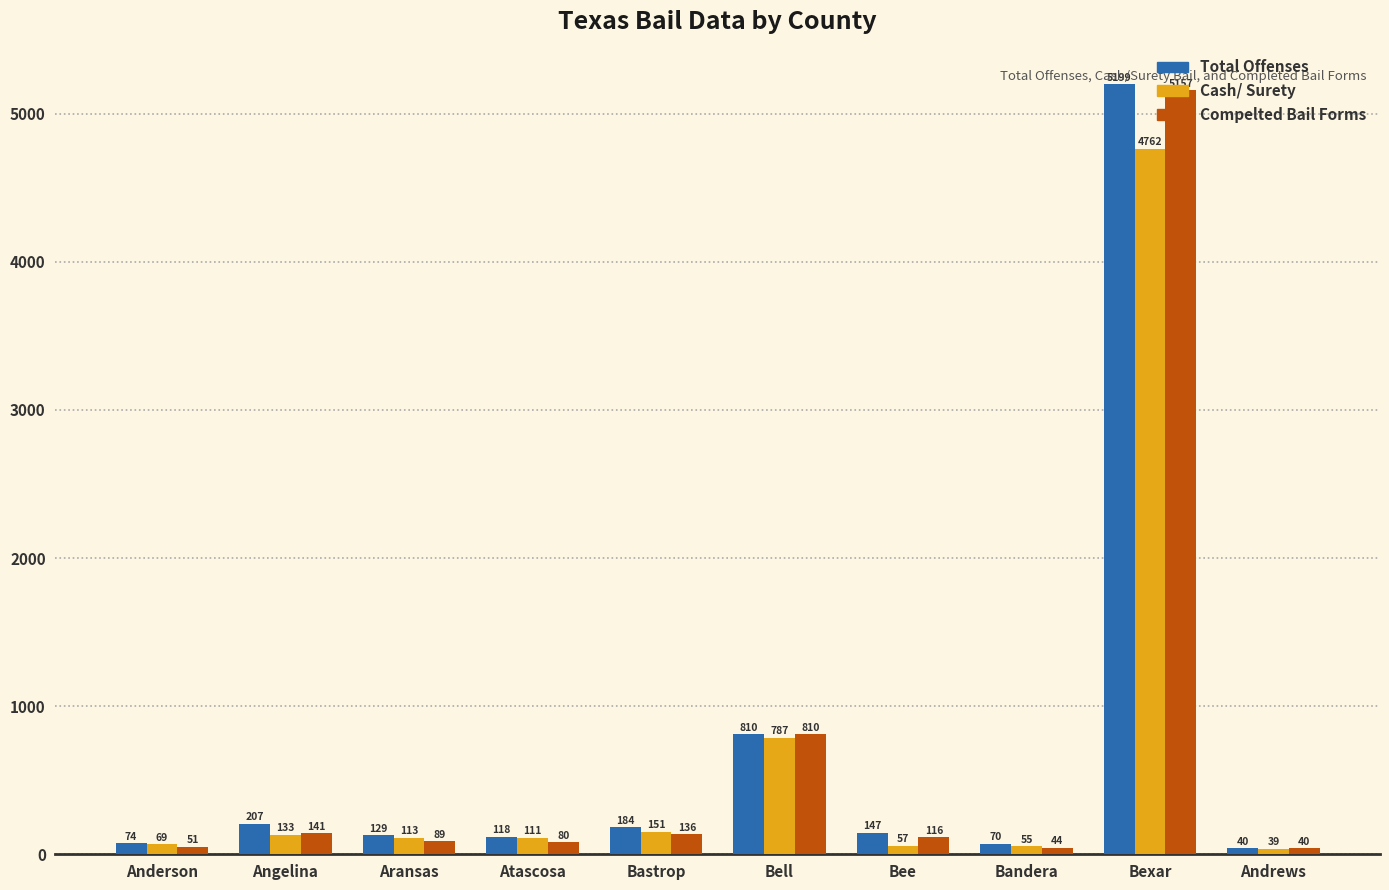

Which series changed the most between Bee and Andrews?

Total Offenses